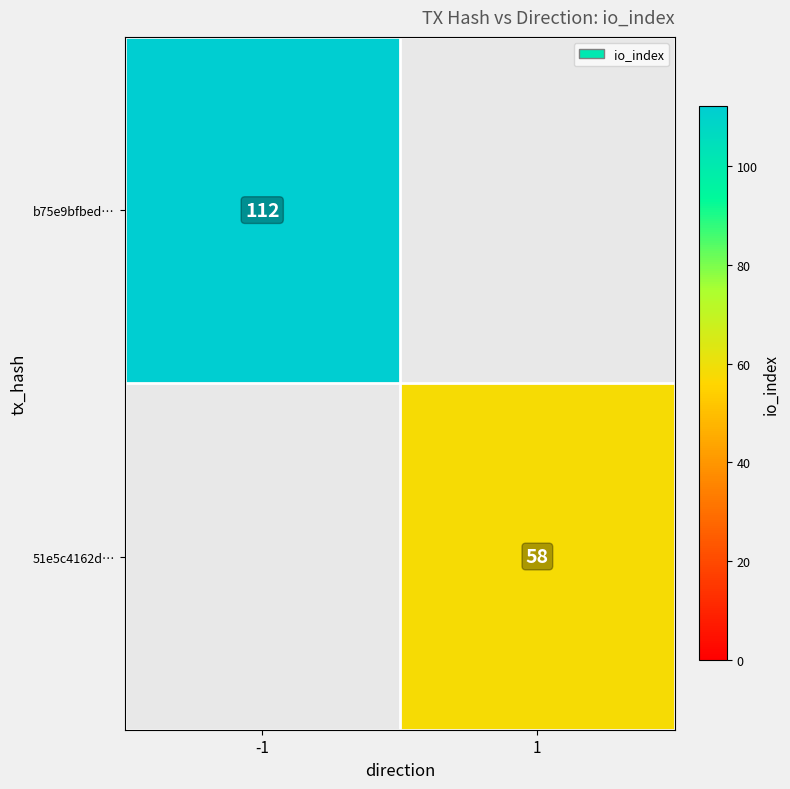

At which category does the chart reach its peak across all series?

-1